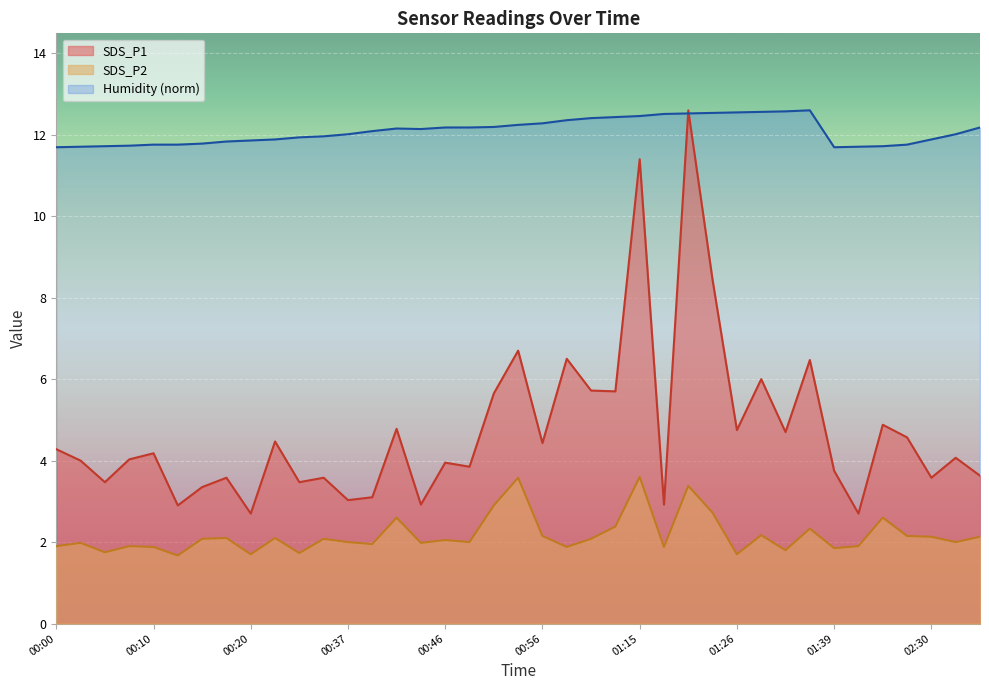

True or false: Humidity and SDS_P2 cross at least once.

False